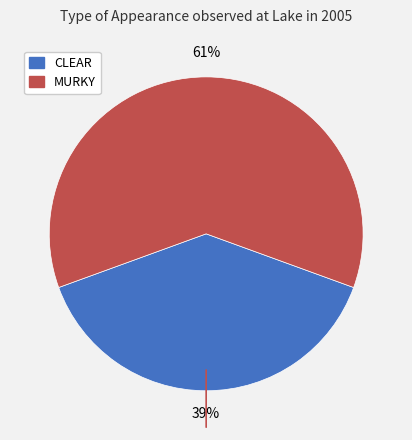

Does CLEAR represent more than half of the total?

No